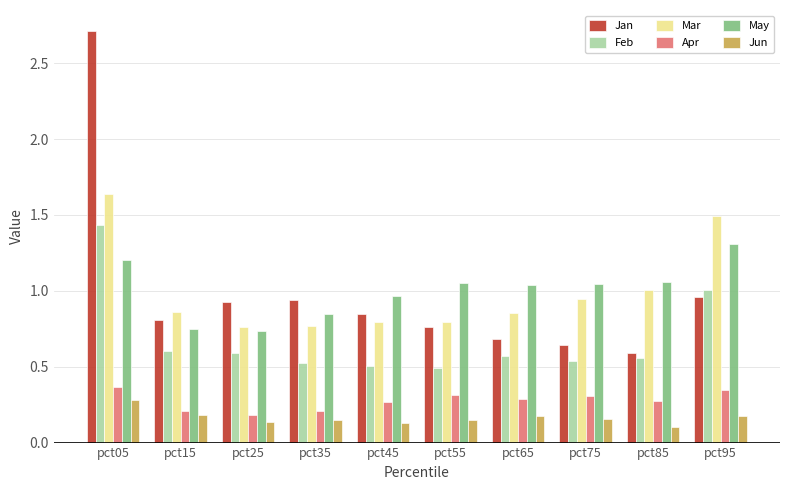

At which label does Jun reach its peak?

pct05